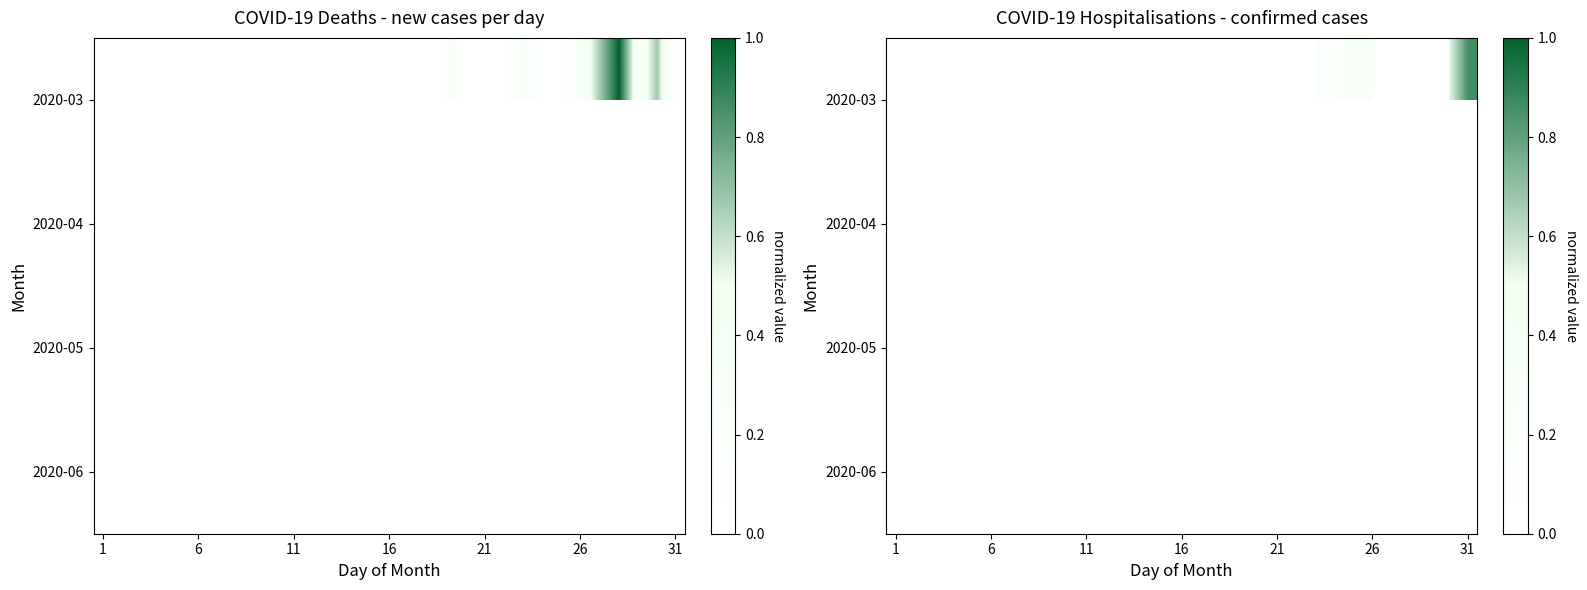

What is the maximum value shown in the chart?

1.0